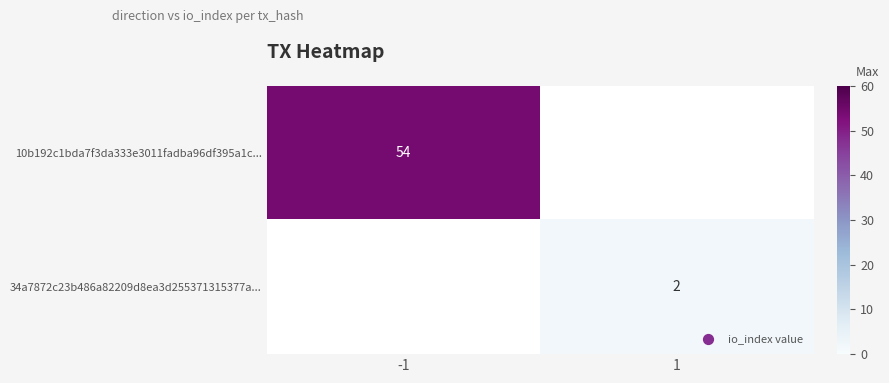

True or false: 34a7872c23b486a82209d8ea3d255371315377a... has a value of 1 at 1.

False